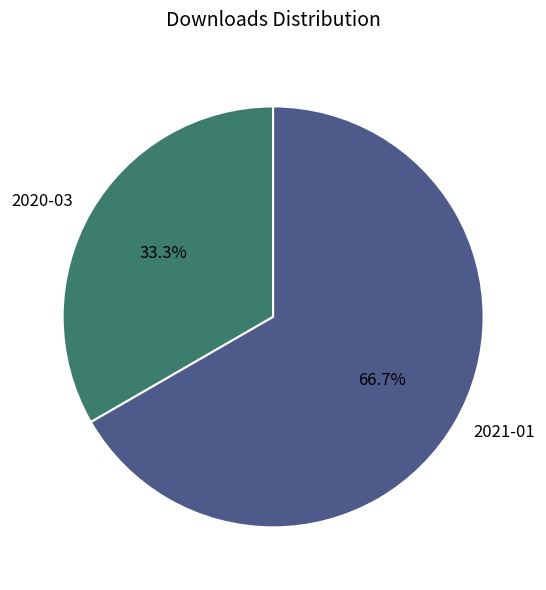

To the nearest percent, what is the difference between the largest and smallest slice percentages?

33%